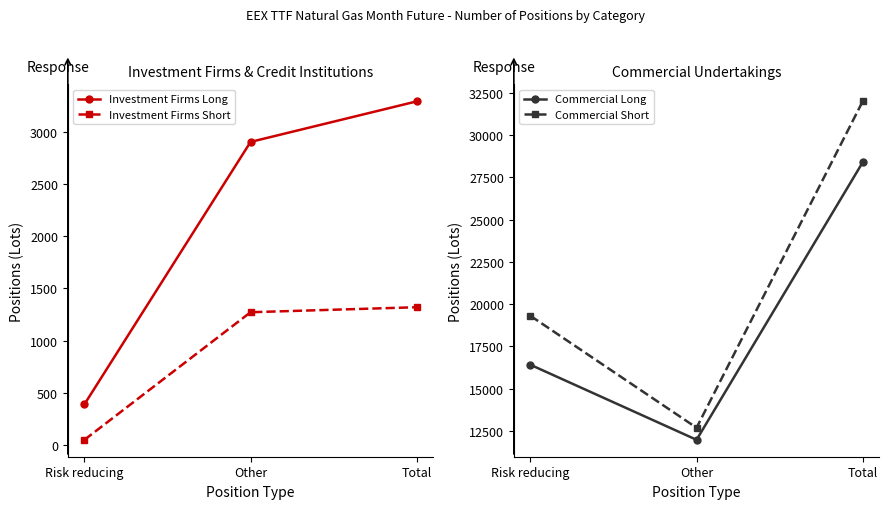

Reading left to right, list all the values displayed in this chart.

Investment Firms Long: 389.0	2906.0	3295.0
Investment Firms Short: 48.0	1272.0	1320.0
Commercial Long: 16415.5	11977.4	28392.9
Commercial Short: 19310.5	12690.2	32000.7